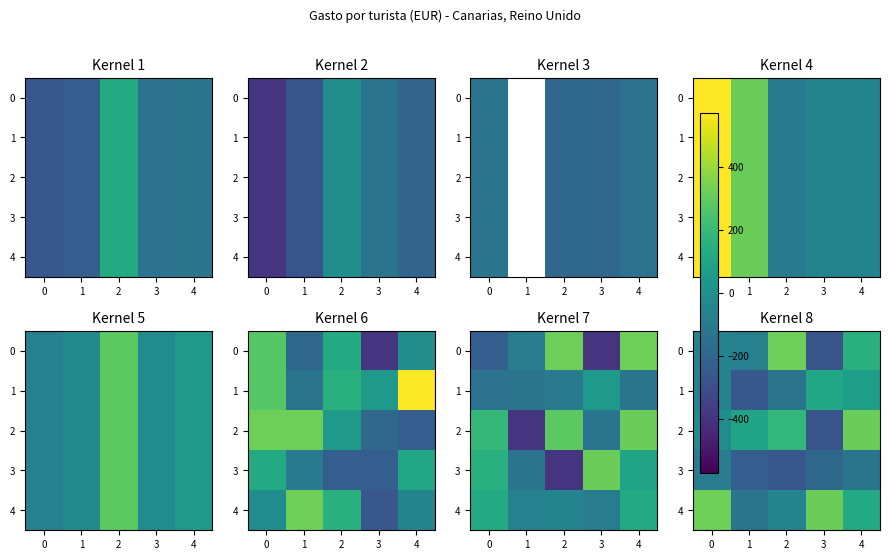

What is the difference between the highest and lowest values at 3?

588.3